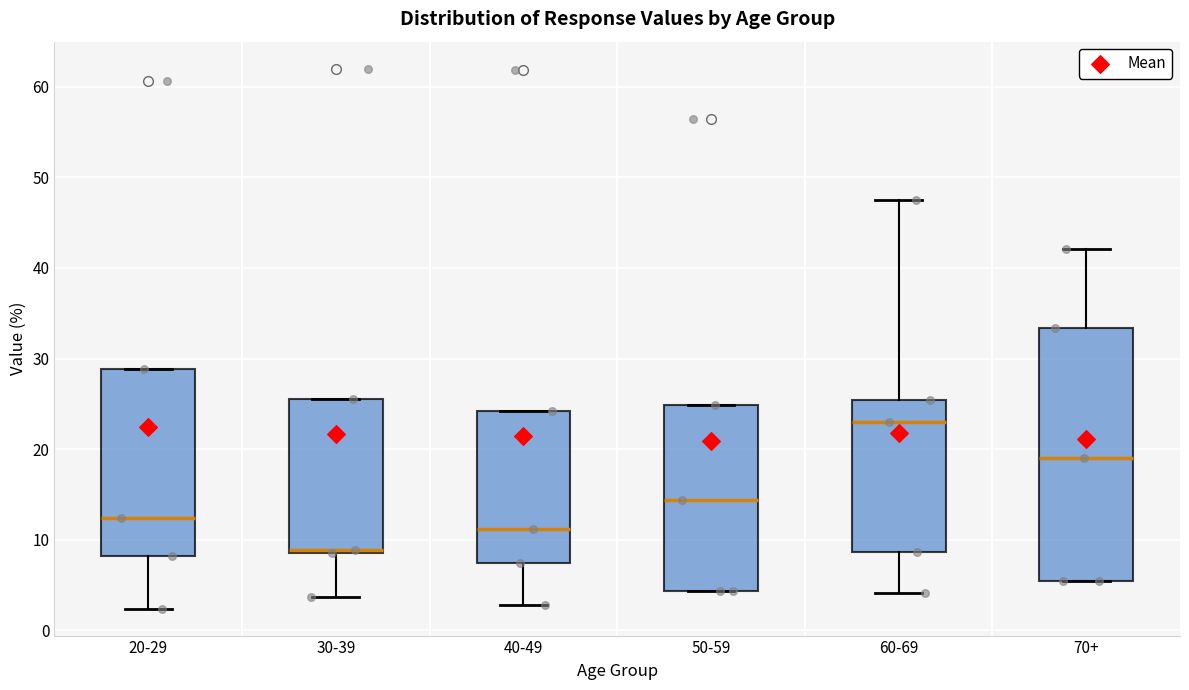

Reading left to right, transcribe this box plot: for each box, give where its median line is, the range the box spans, and where its two whiskers end, as read against the y-axis. The values are not printed on the chart, so give them approximately, as read against the axis.

20-29: median 12, box 8 to 29, whiskers 2 to 29
30-39: median 9 (just above the box's lower edge), box 9 to 26, whiskers 4 to 26
40-49: median 11, box 7 to 24, whiskers 3 to 24
50-59: median 14, box 4 to 25, whiskers 4 to 25
60-69: median 23, box 9 to 25, whiskers 4 to 48
70+: median 19, box 6 to 33, whiskers 6 to 42